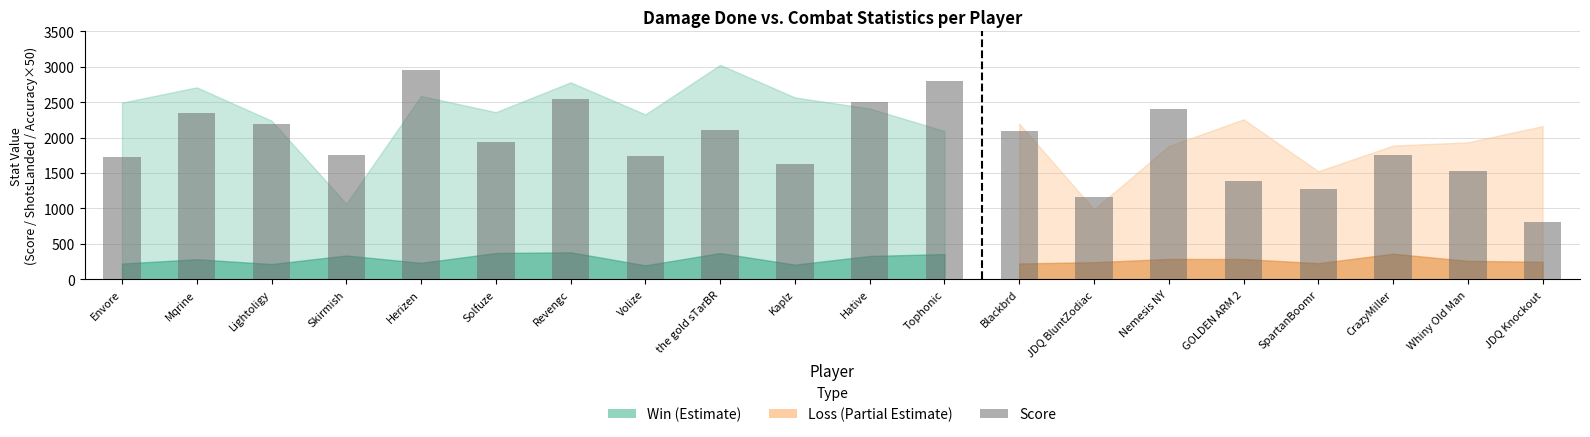

Are the bars horizontal?

No